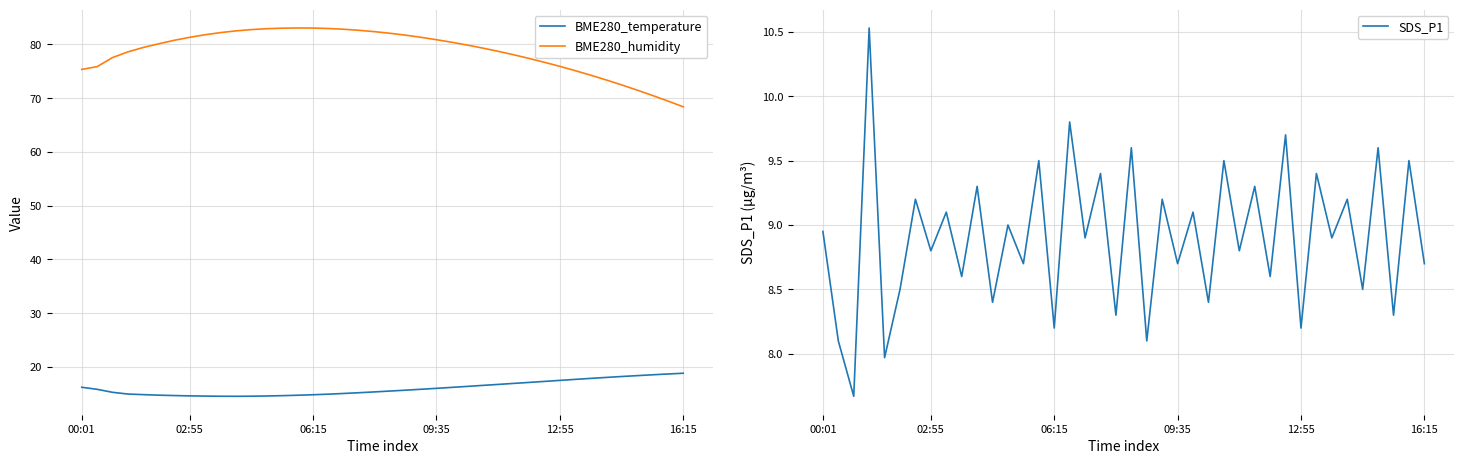

True or false: BME280_humidity and SDS_P1 cross at least once.

False